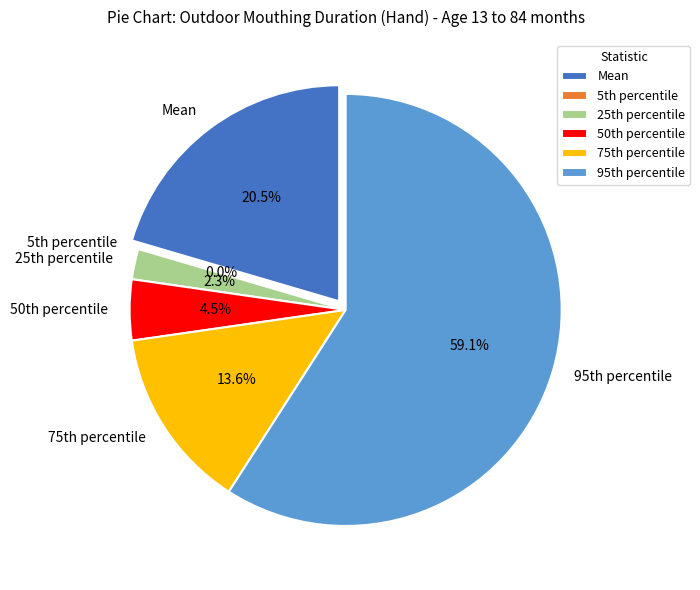

Rank the categories by value from lowest to highest.

5th percentile, 25th percentile, 50th percentile, 75th percentile, Mean, 95th percentile